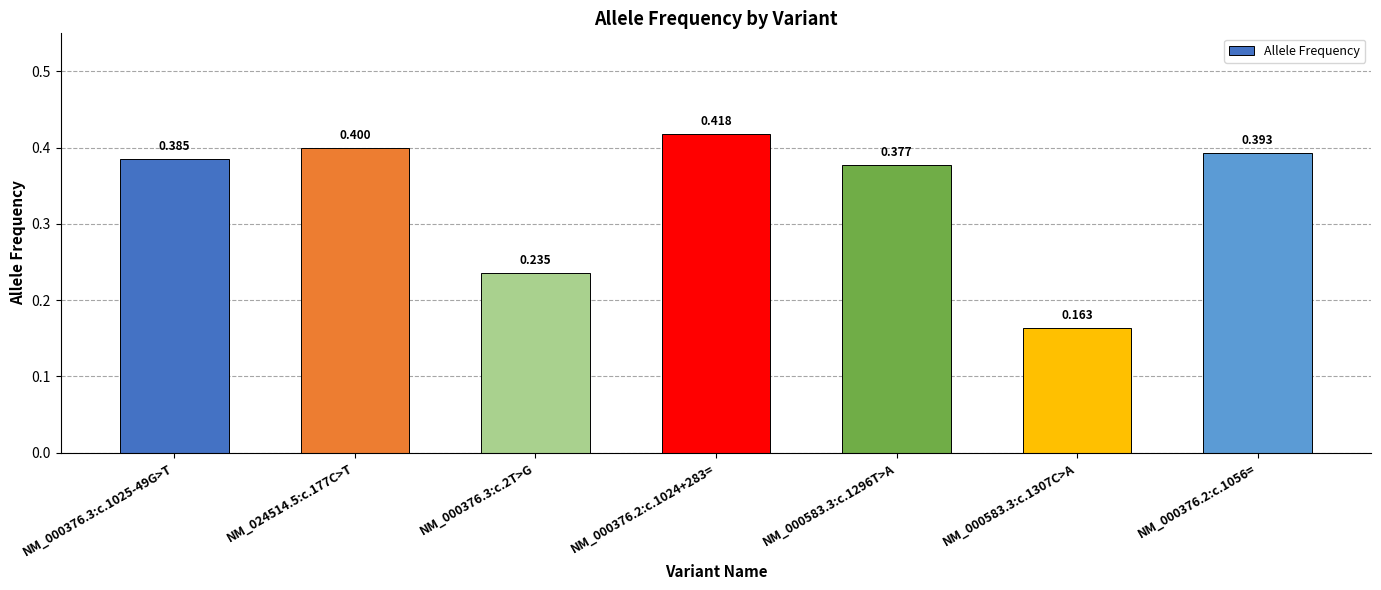

What position from the left is NM_000376.3:c.1025-49G>T?

1